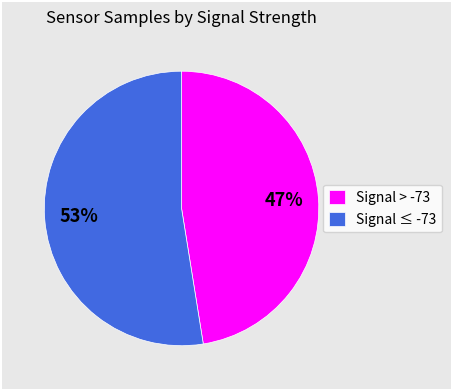

What is the largest slice in the pie chart?

Signal ≤ -73